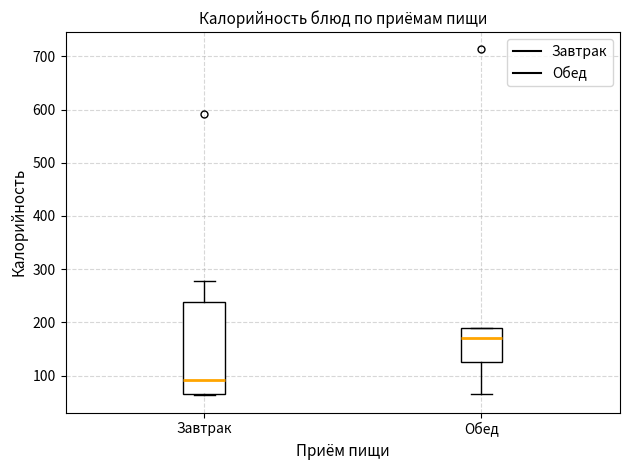

Where is the lower edge of the box for Завтрак on the y-axis? The values are not printed on the chart, so give them approximately, as read against the axis.

70